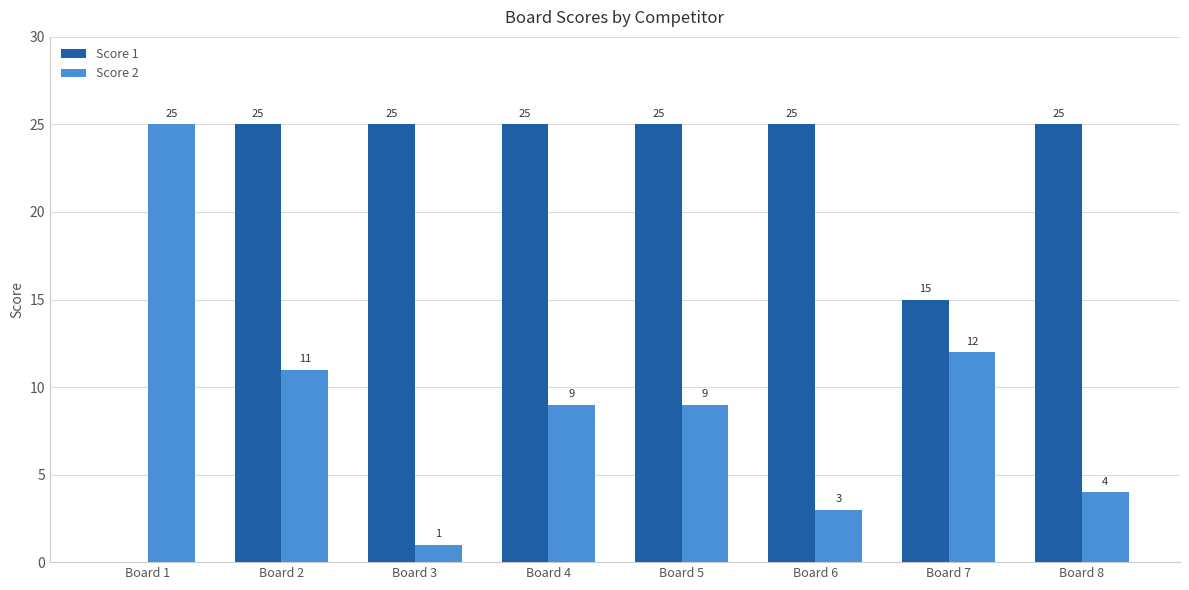

Which series changed the most between Board 3 and Board 4?

Score 2